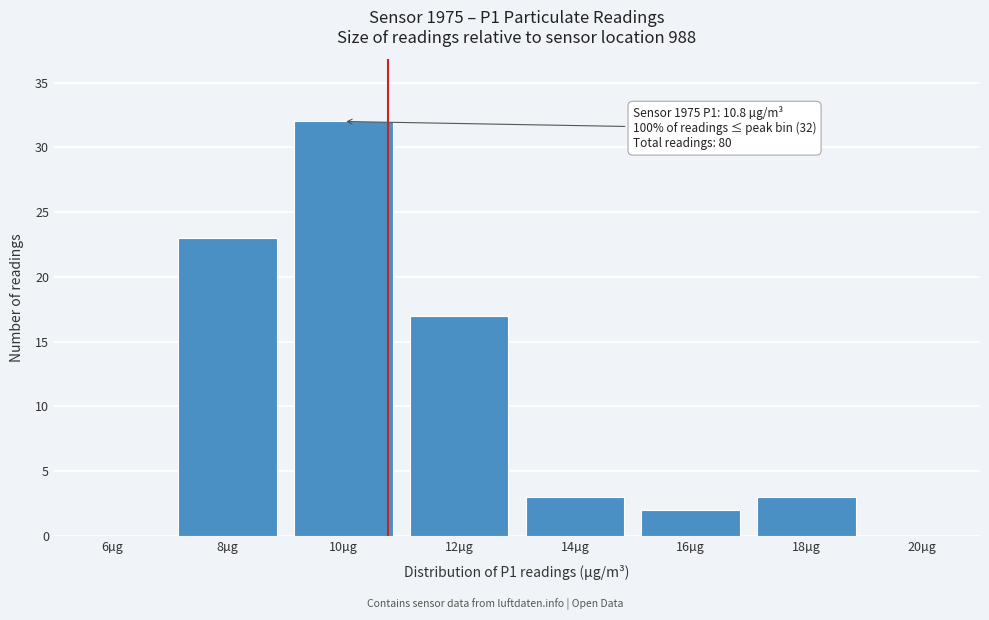

What is the ratio of the value at 16µg to the value at 14µg?

0.7